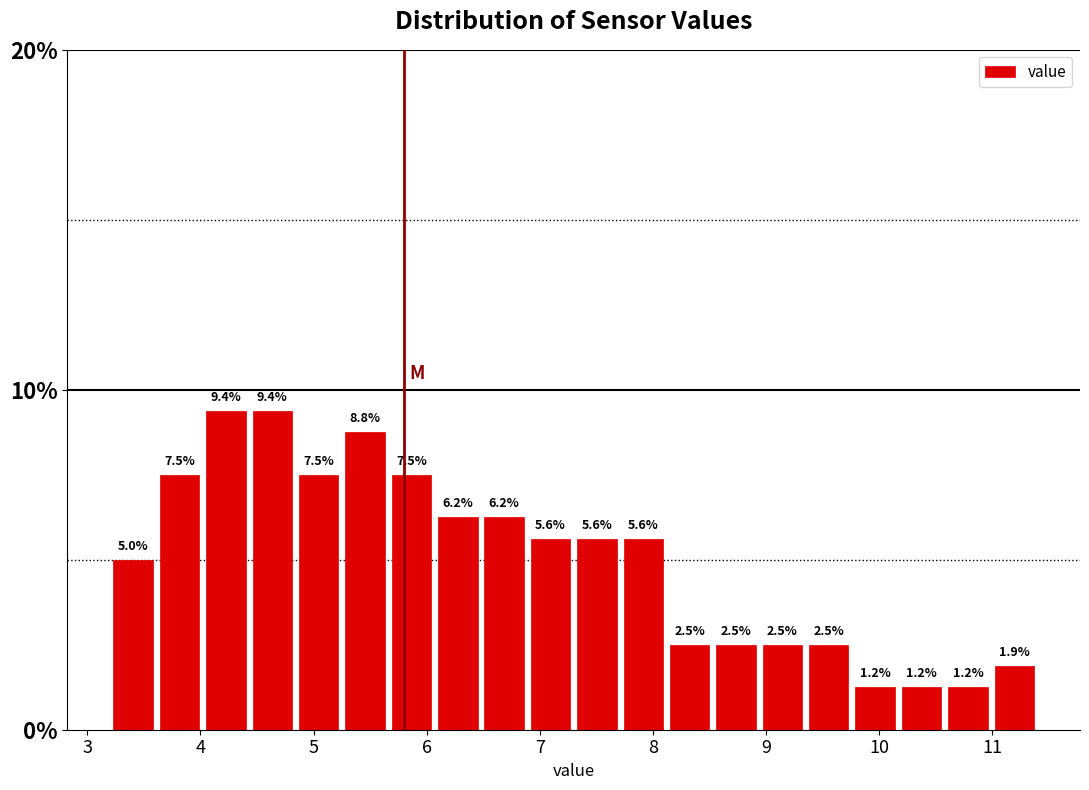

What is the height of the bar covering 4.84 to 5.25 on the x-axis? The bar edges are not printed on the chart, so give them approximately, as read against the axis.

7.5